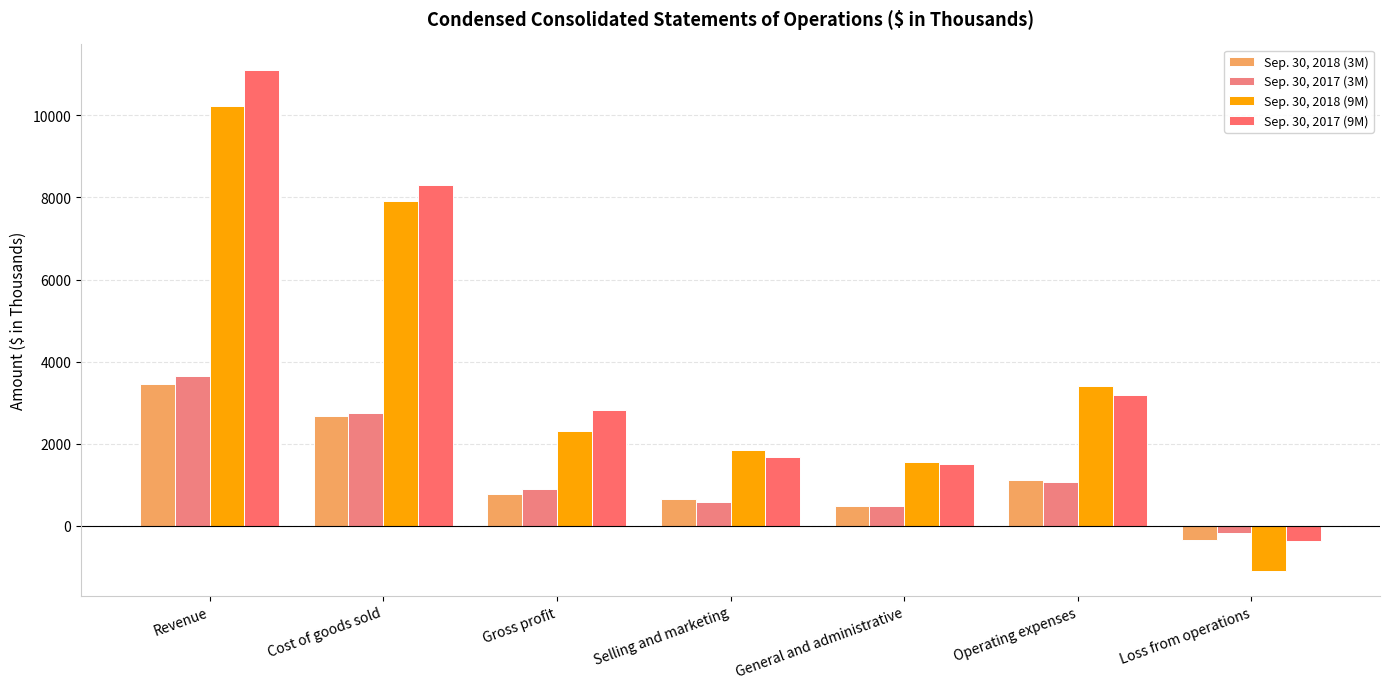

Reading left to right, what are all the values shown in this chart?

Sep. 30, 2018 (3M): 3454	2667	787	644	477	1121	-334
Sep. 30, 2017 (3M): 3648	2749	899	588	474	1062	-163
Sep. 30, 2018 (9M): 10218	7902	2316	1859	1550	3409	-1093
Sep. 30, 2017 (9M): 11116	8303	2813	1680	1505	3185	-372